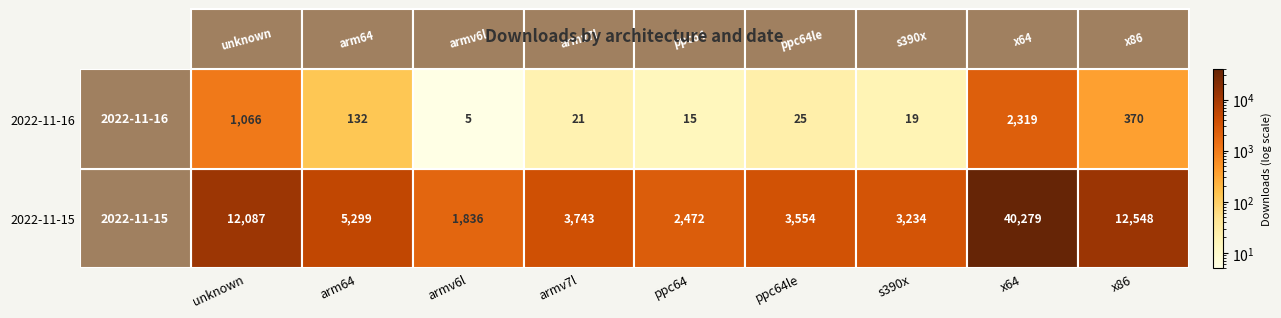

Is it true that 2022-11-15 equals 6709 at armv7l?

False